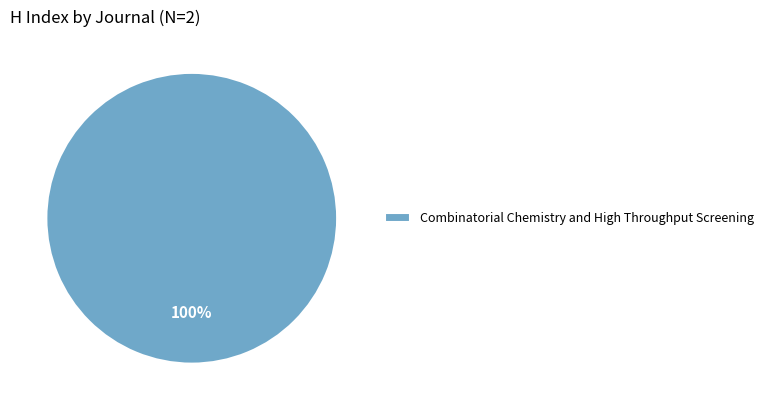

True or false: Combinatorial Chemistry and High Throughput Screening accounts for 100% of the total.

True